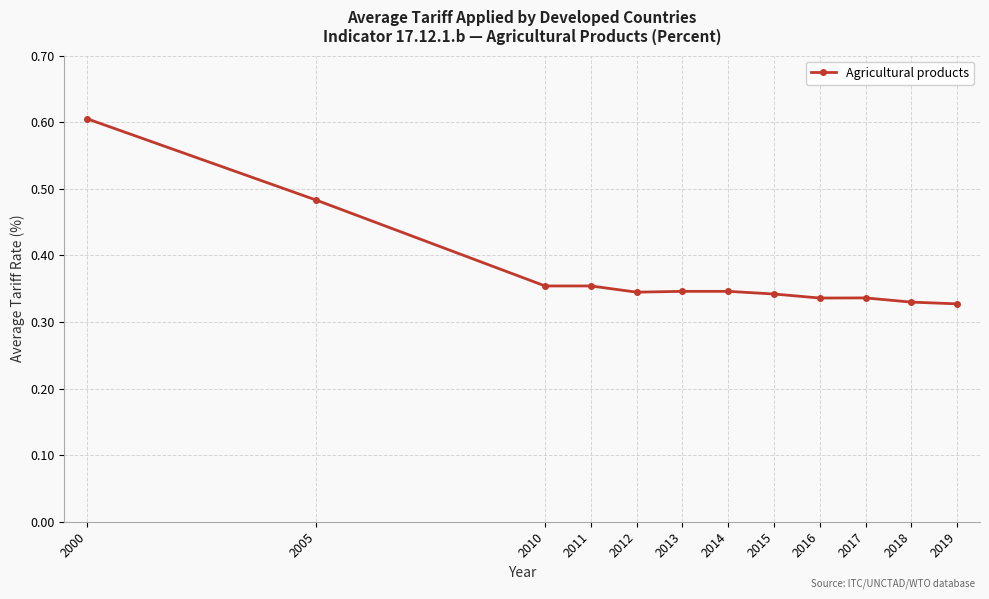

Which label corresponds to the largest value in the chart?

2000